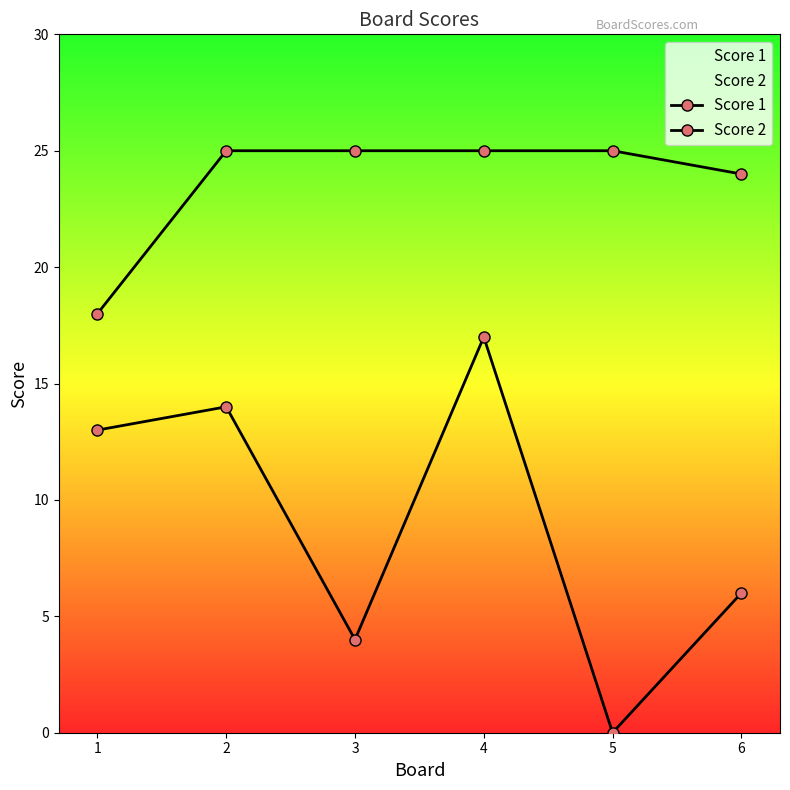

Reading left to right, what are all the values shown in this chart?

Score 1: 1=18	2=25	3=25	4=25	5=25	6=24
Score 2: 1=13	2=14	3=4	4=17	5=0	6=6